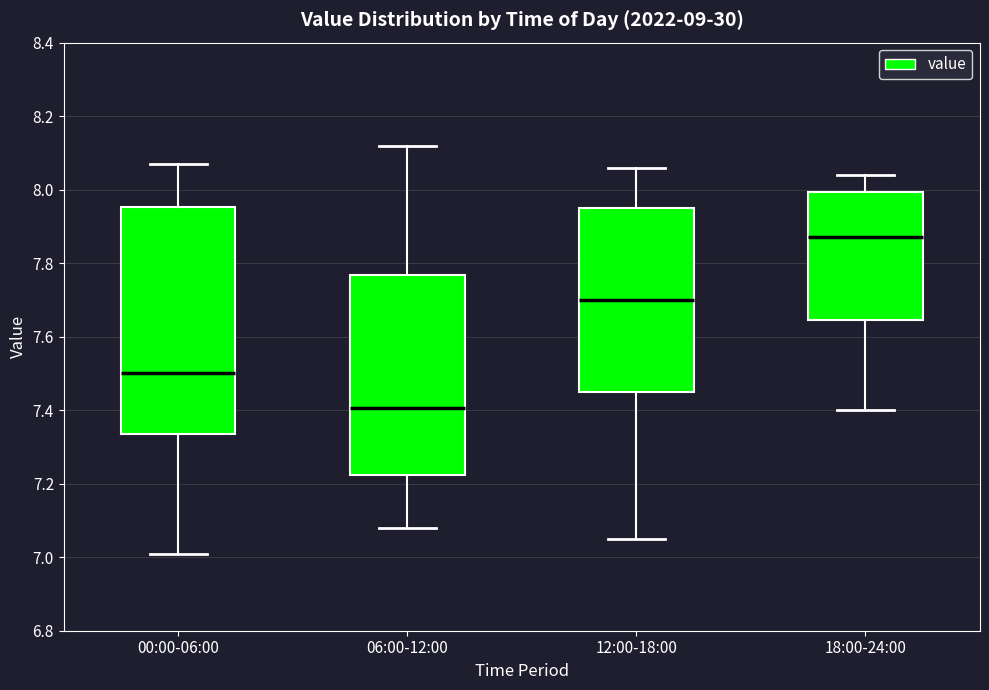

Reading left to right, transcribe this box plot: for each box, give where its median line is, the range the box spans, and where its two whiskers end, as read against the y-axis. The values are not printed on the chart, so give them approximately, as read against the axis.

00:00-06:00: median 7.50, box 7.34 to 7.96, whiskers 7.02 to 8.08
06:00-12:00: median 7.40, box 7.22 to 7.76, whiskers 7.08 to 8.12
12:00-18:00: median 7.70, box 7.46 to 7.96, whiskers 7.06 to 8.06
18:00-24:00: median 7.88, box 7.64 to 8.00, whiskers 7.40 to 8.04